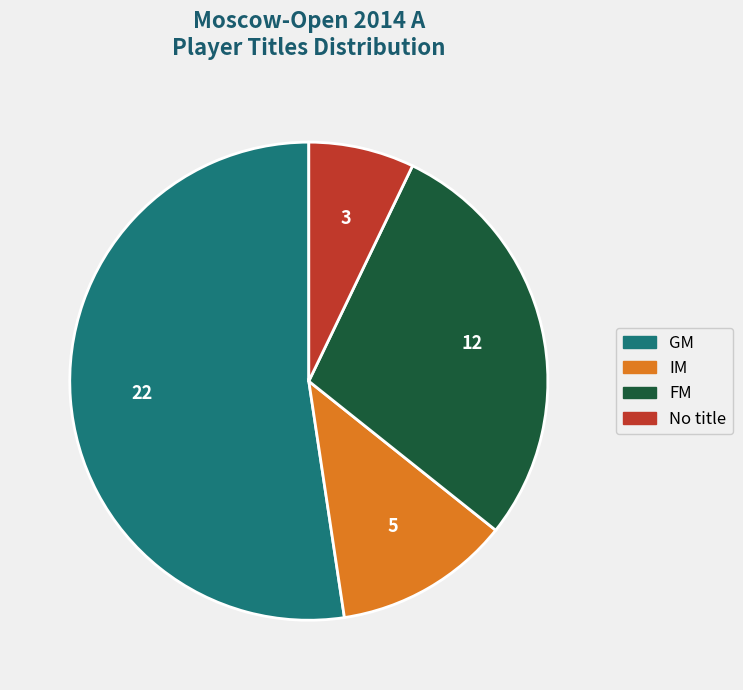

Does any single category account for the majority?

Yes